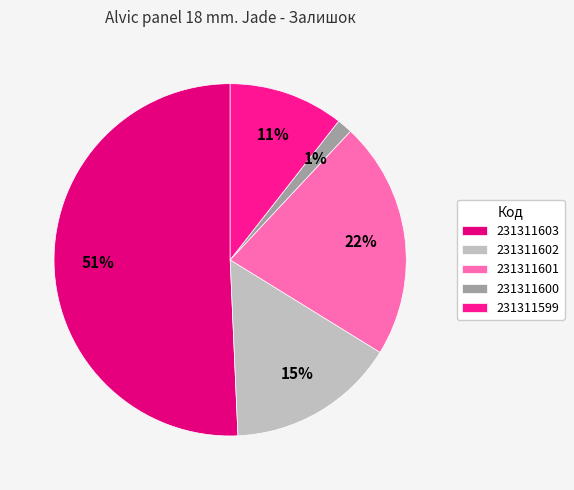

Rank the categories by value from highest to lowest.

231311603, 231311601, 231311602, 231311599, 231311600